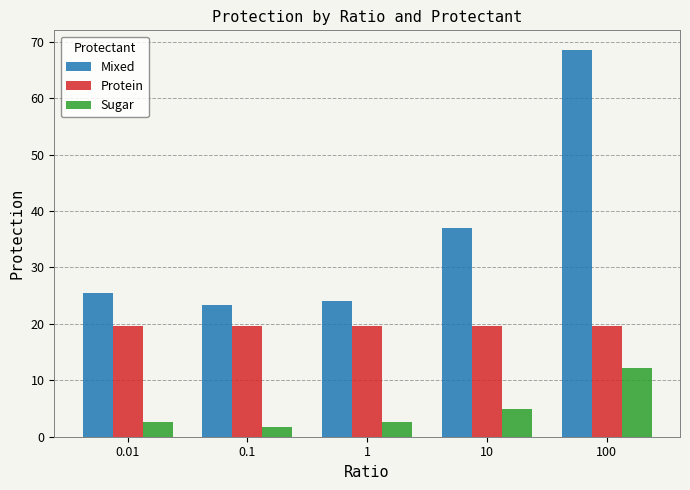

Which series has the largest total across all categories?

Mixed